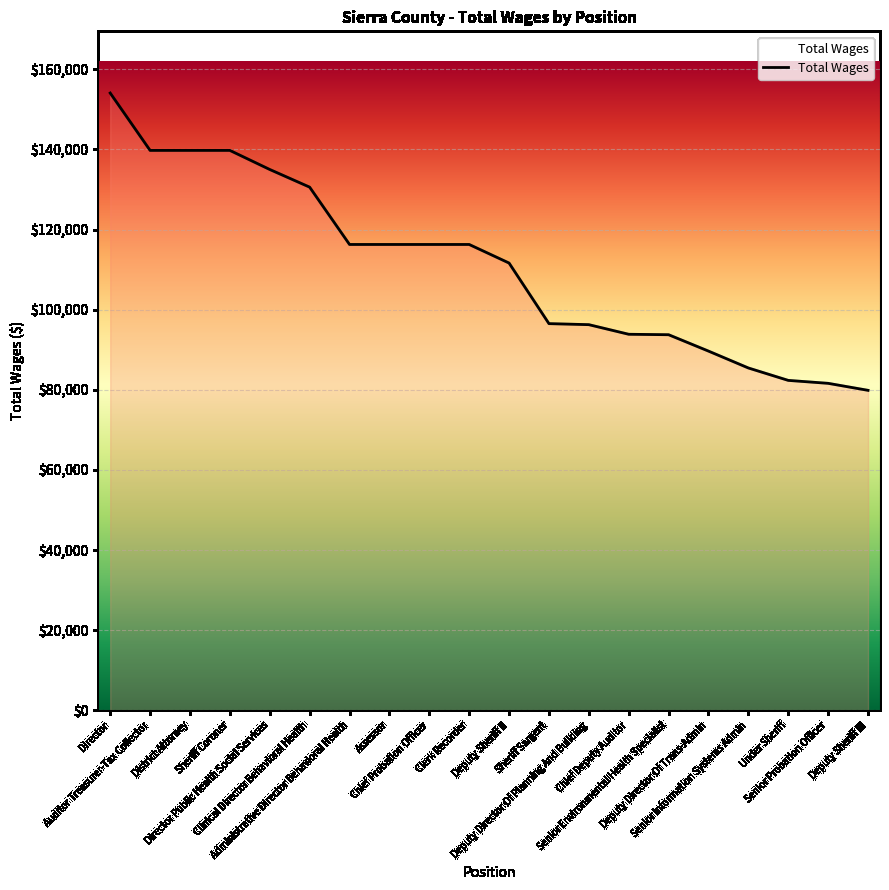

What position from the right is Chief Probation Officer?

12